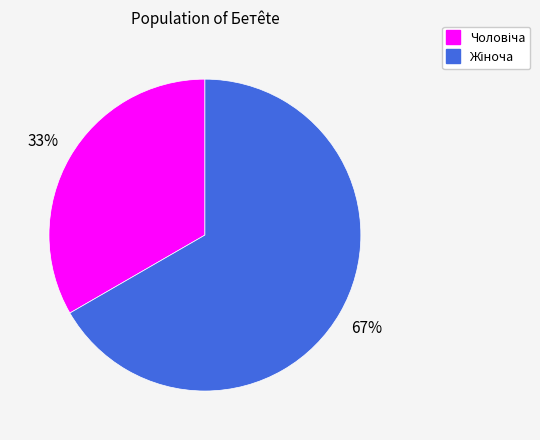

To the nearest percent, what is the average slice percentage?

50%